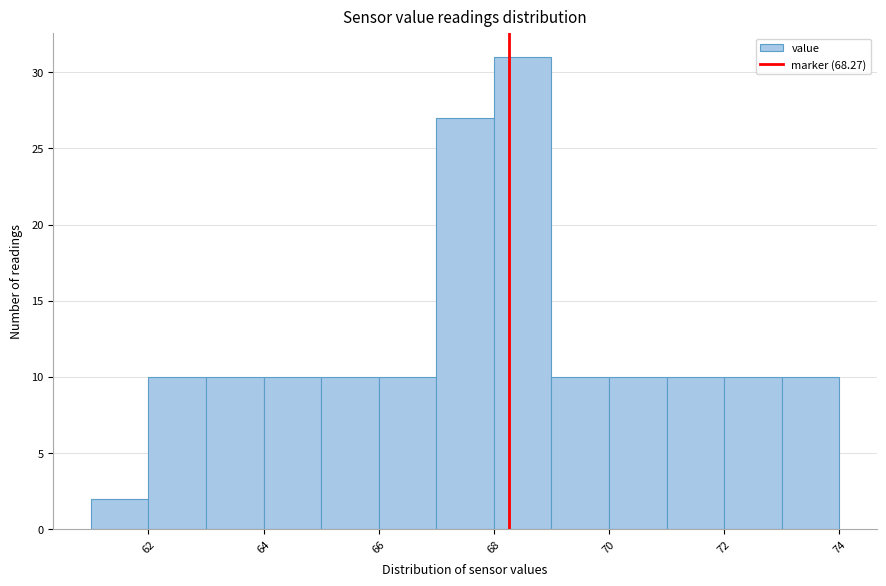

What is the height of the bar covering 62 to 63 on the x-axis? The values are not printed on the chart, so give them approximately, as read against the axis.

10